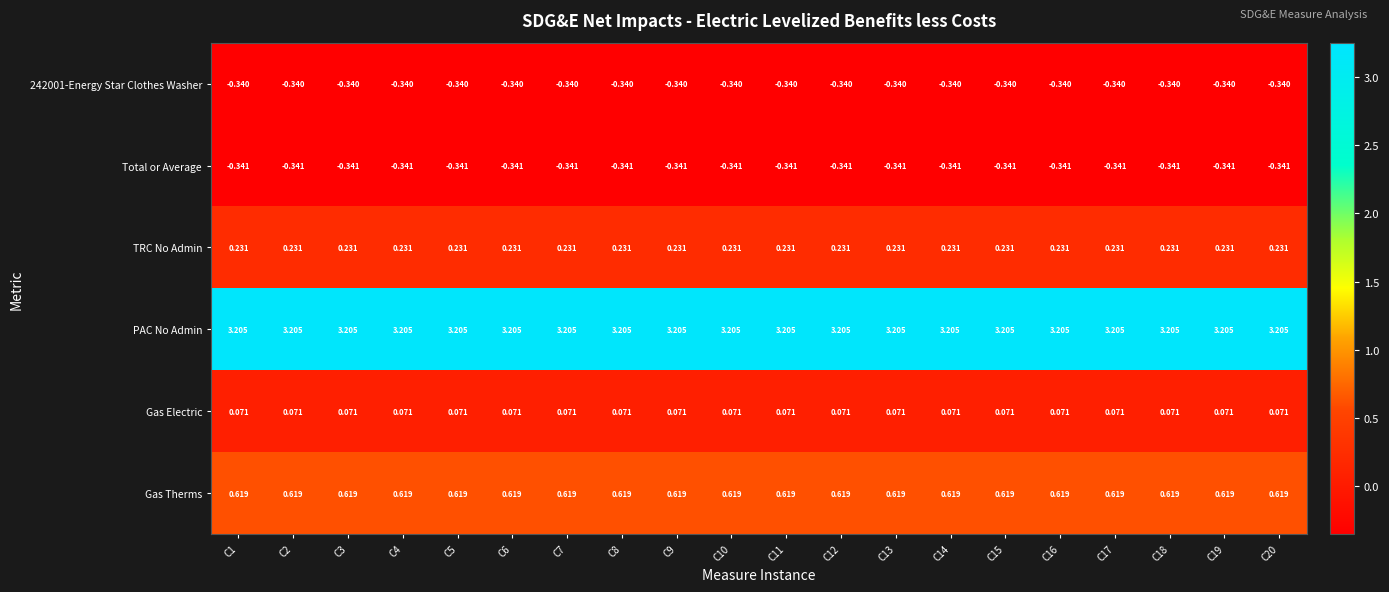

Reading right to left, what are all the values shown in this chart?

242001-Energy Star Clothes Washer: C20=-0.3	C19=-0.3	C18=-0.3	C17=-0.3	C16=-0.3	C15=-0.3	C14=-0.3	C13=-0.3	C12=-0.3	C11=-0.3	C10=-0.3	C9=-0.3	C8=-0.3	C7=-0.3	C6=-0.3	C5=-0.3	C4=-0.3	C3=-0.3	C2=-0.3	C1=-0.3
Total or Average: C20=-0.3	C19=-0.3	C18=-0.3	C17=-0.3	C16=-0.3	C15=-0.3	C14=-0.3	C13=-0.3	C12=-0.3	C11=-0.3	C10=-0.3	C9=-0.3	C8=-0.3	C7=-0.3	C6=-0.3	C5=-0.3	C4=-0.3	C3=-0.3	C2=-0.3	C1=-0.3
TRC No Admin: C20=0.2	C19=0.2	C18=0.2	C17=0.2	C16=0.2	C15=0.2	C14=0.2	C13=0.2	C12=0.2	C11=0.2	C10=0.2	C9=0.2	C8=0.2	C7=0.2	C6=0.2	C5=0.2	C4=0.2	C3=0.2	C2=0.2	C1=0.2
PAC No Admin: C20=3.2	C19=3.2	C18=3.2	C17=3.2	C16=3.2	C15=3.2	C14=3.2	C13=3.2	C12=3.2	C11=3.2	C10=3.2	C9=3.2	C8=3.2	C7=3.2	C6=3.2	C5=3.2	C4=3.2	C3=3.2	C2=3.2	C1=3.2
Gas Electric: C20=0.1	C19=0.1	C18=0.1	C17=0.1	C16=0.1	C15=0.1	C14=0.1	C13=0.1	C12=0.1	C11=0.1	C10=0.1	C9=0.1	C8=0.1	C7=0.1	C6=0.1	C5=0.1	C4=0.1	C3=0.1	C2=0.1	C1=0.1
Gas Therms: C20=0.6	C19=0.6	C18=0.6	C17=0.6	C16=0.6	C15=0.6	C14=0.6	C13=0.6	C12=0.6	C11=0.6	C10=0.6	C9=0.6	C8=0.6	C7=0.6	C6=0.6	C5=0.6	C4=0.6	C3=0.6	C2=0.6	C1=0.6